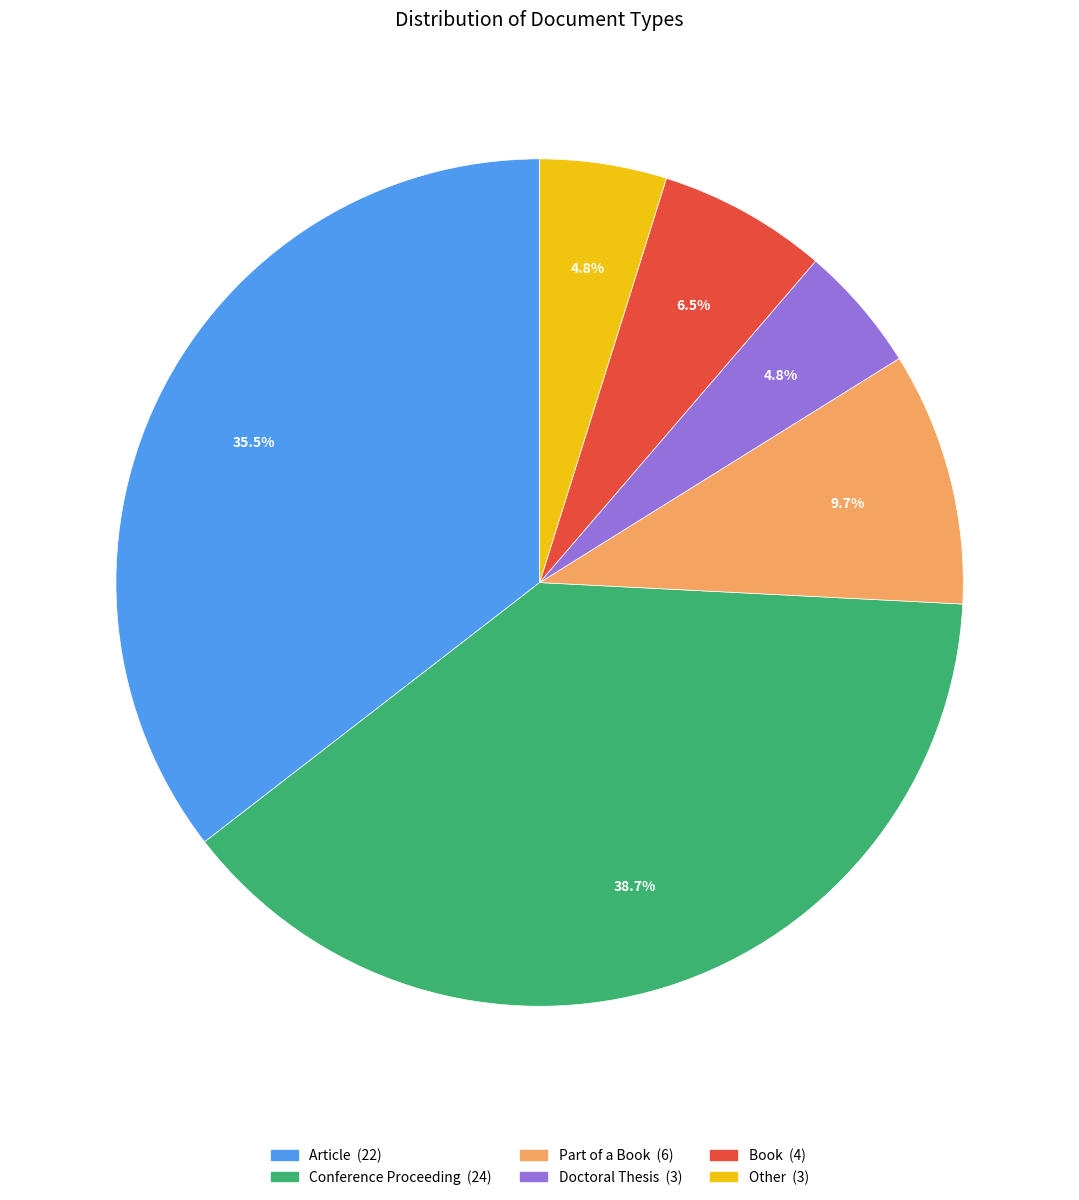

Which slice is the largest?

Conference Proceeding